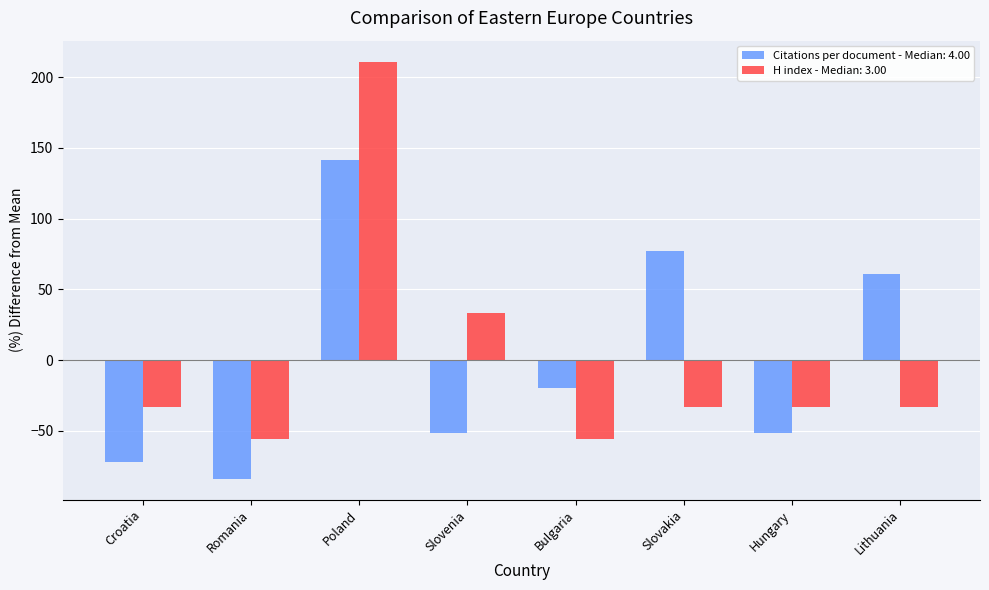

At which label is Citations per document - Median: 4.00 closest to 28?

Lithuania